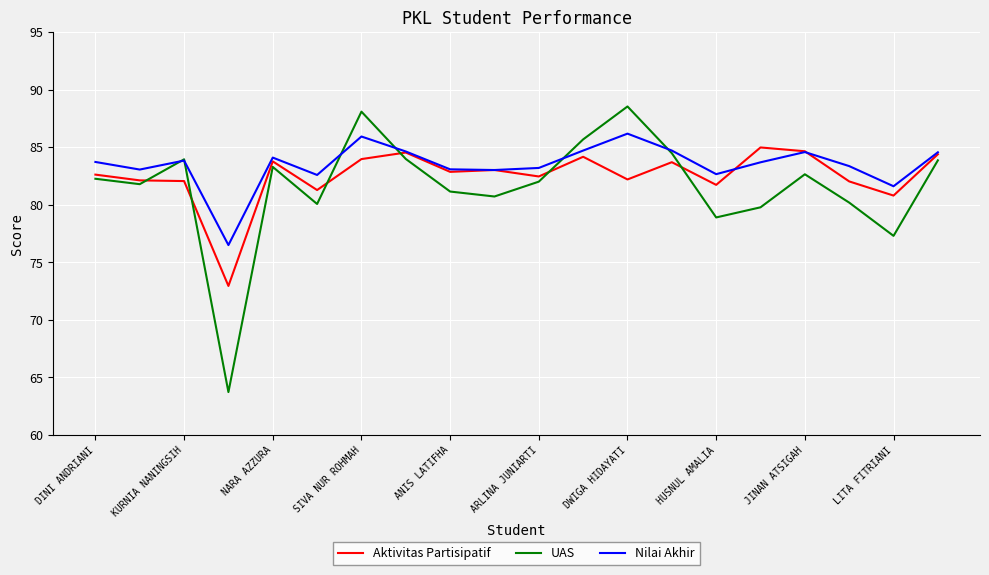

What is the sum of all Nilai Akhir values?

1669.7